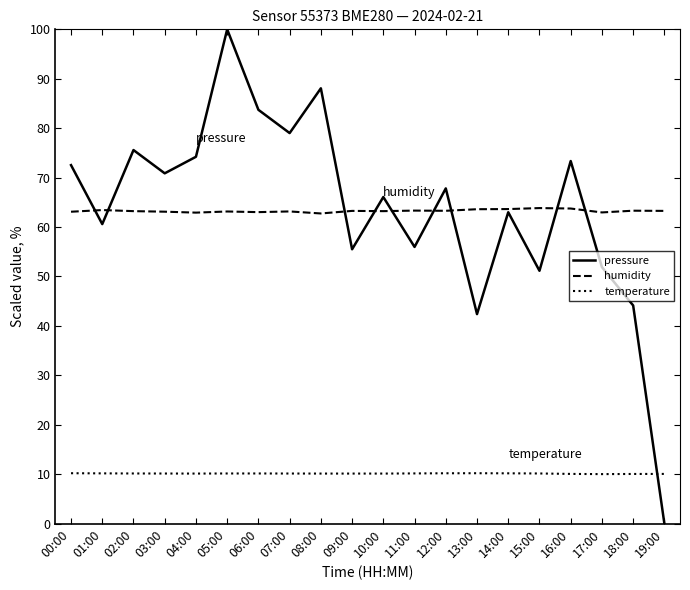

Between 07:00 and 18:00, which series saw the biggest shift?

pressure